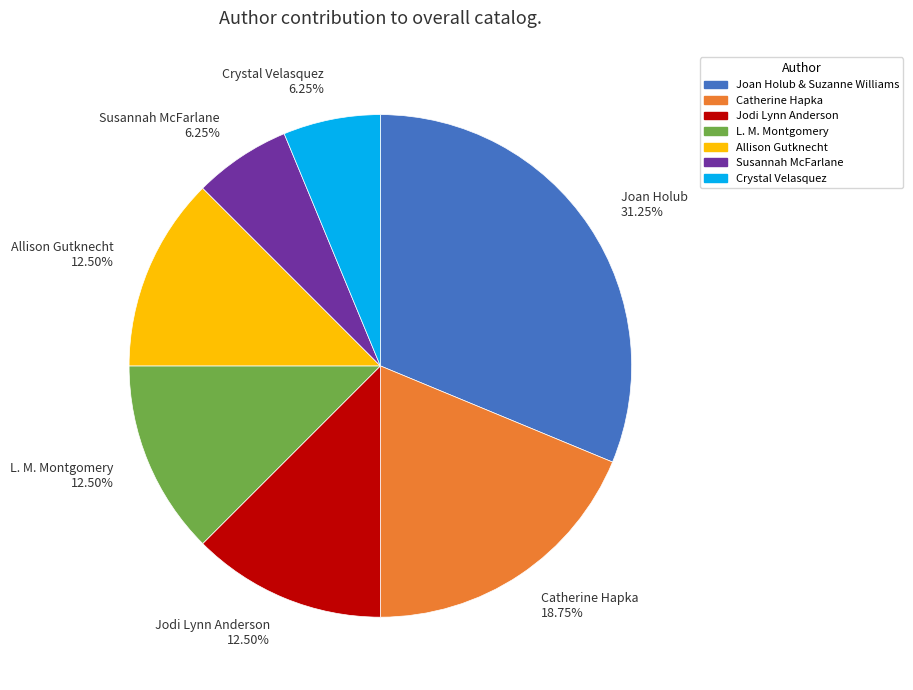

Count the number of slices in the pie.

7